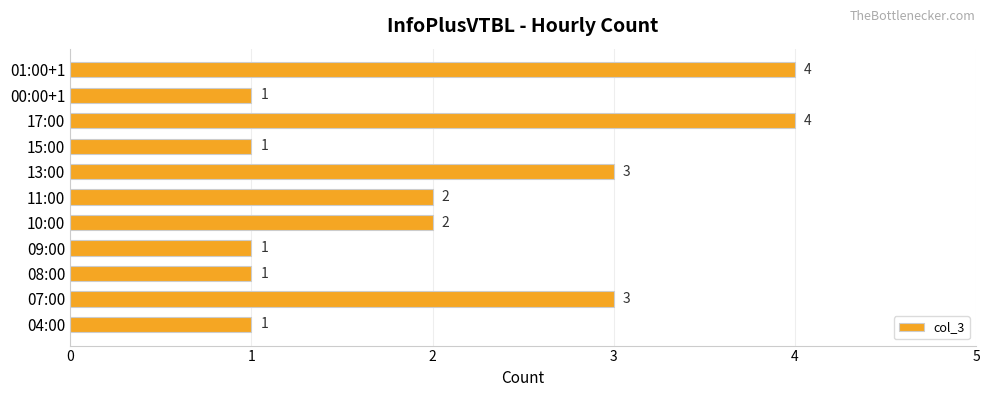

True or false: the data shows 2 at 11:00.

True